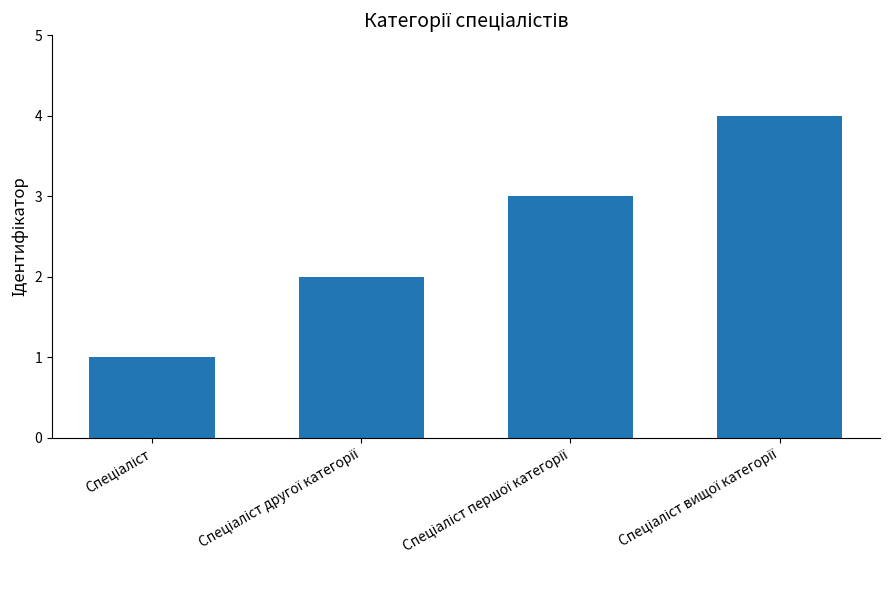

What is the greatest value displayed?

4